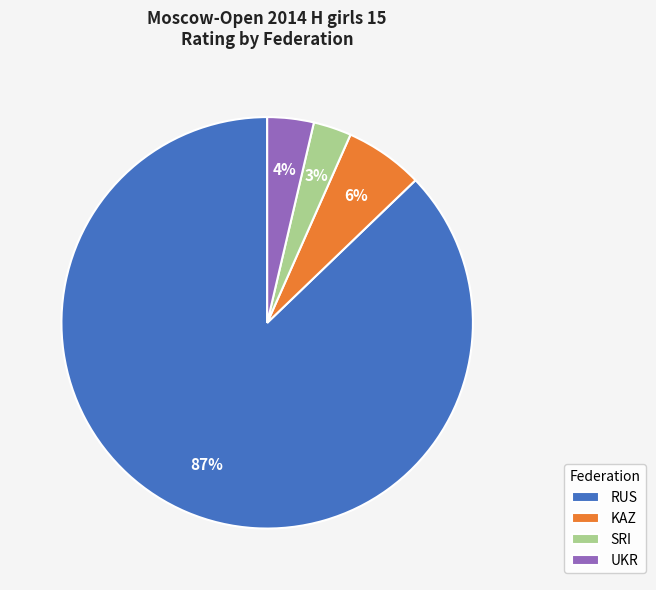

What is the smallest slice in the pie chart?

SRI